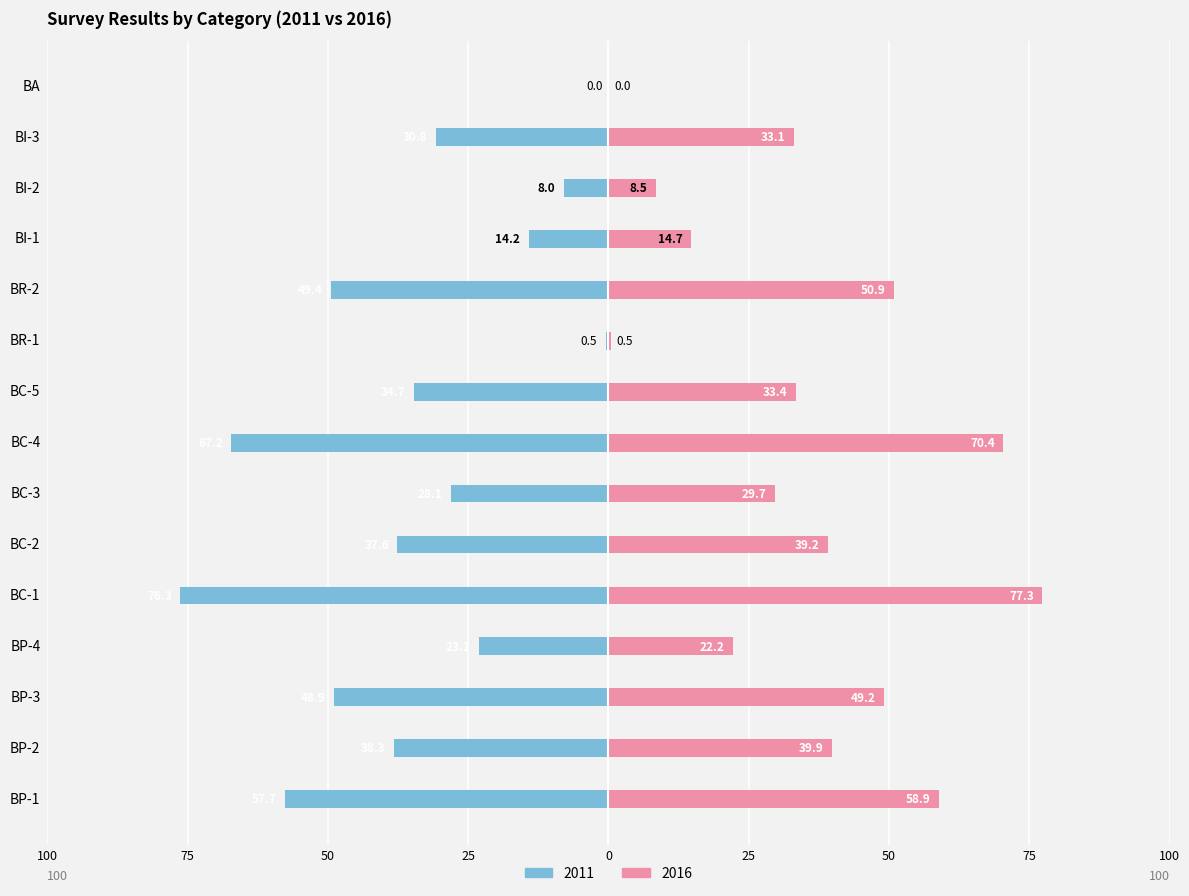

Are the bars grouped side by side (vs. stacked)?

Yes